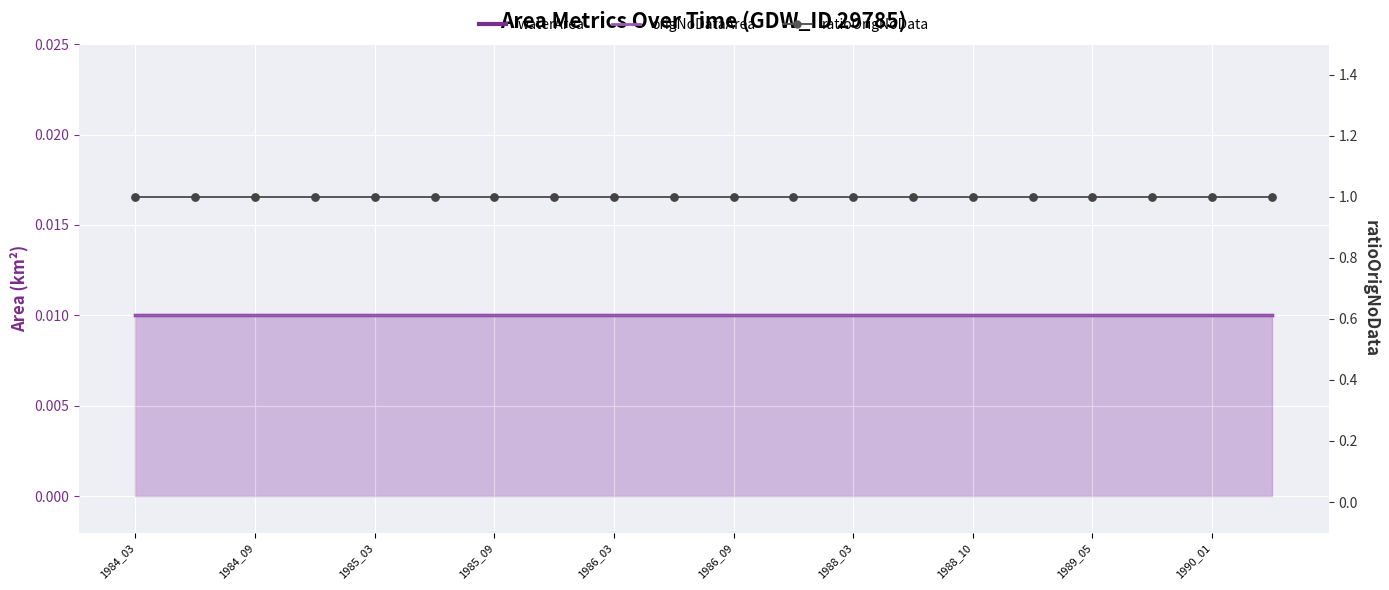

At how many categories does at least one series exceed 0?

20